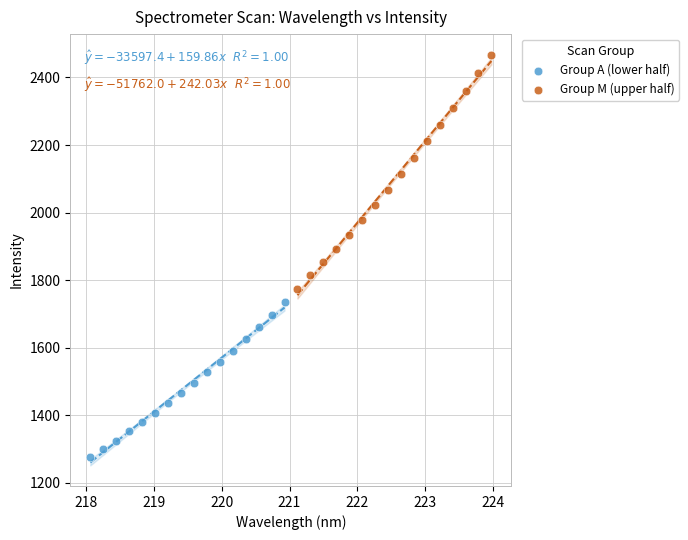

Which series reaches the minimum Y coordinate?

Group A (lower half)